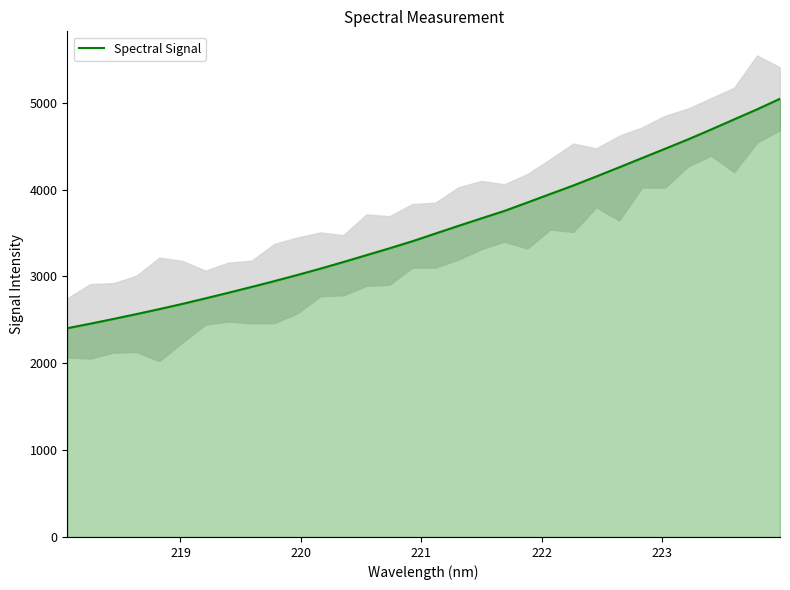

What is the lowest value of the Spectral Signal series?

2403.9